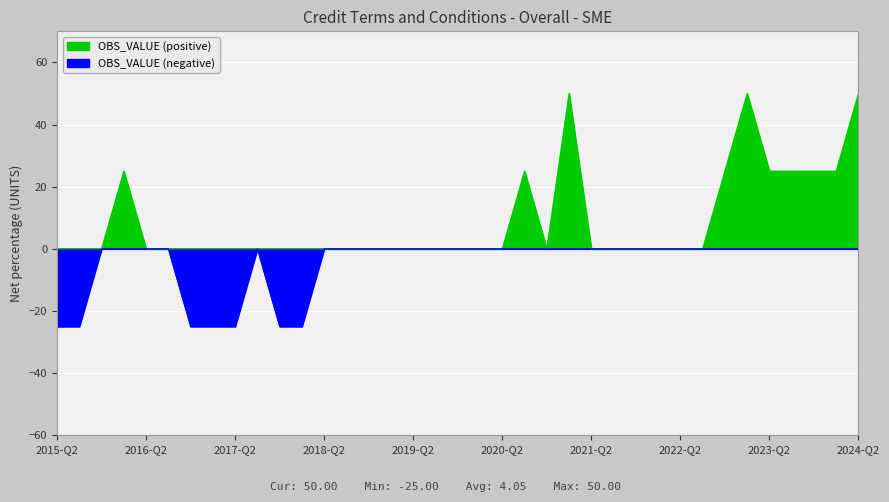

What is the maximum value shown in the chart?

50